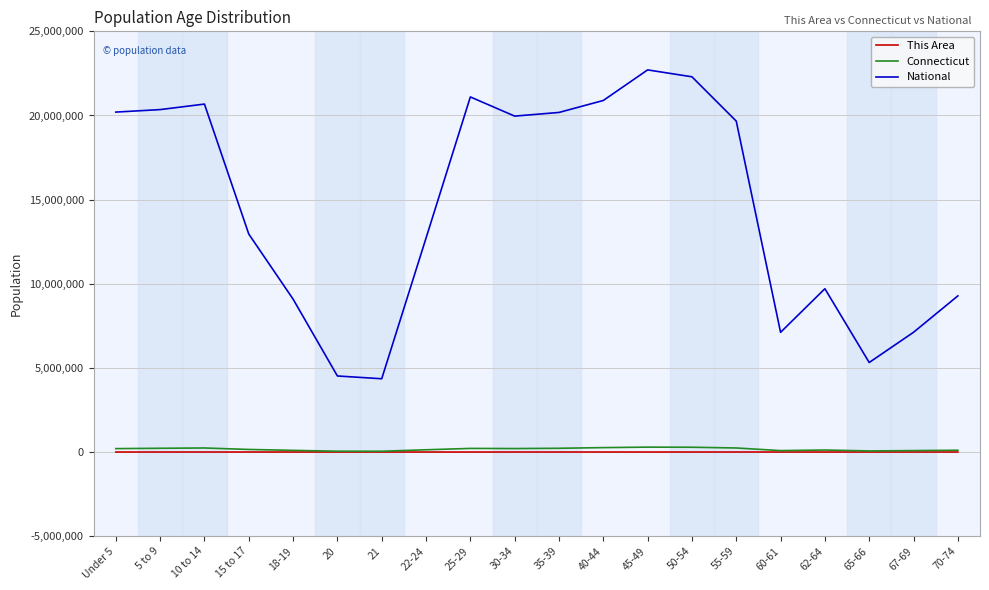

Between 10 to 14 and 67-69, which series saw the biggest shift?

National